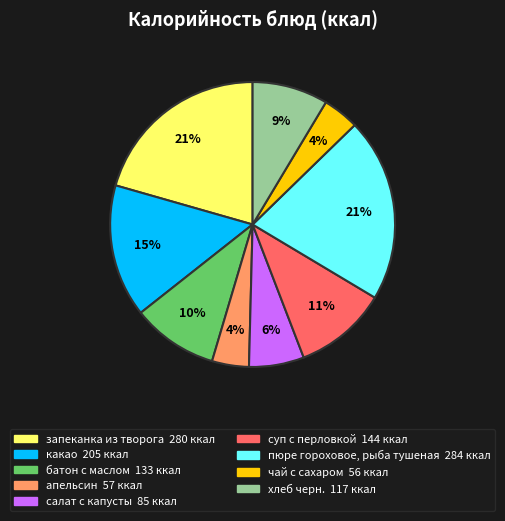

Combined, do какао and салат с капусты account for over 50%?

No